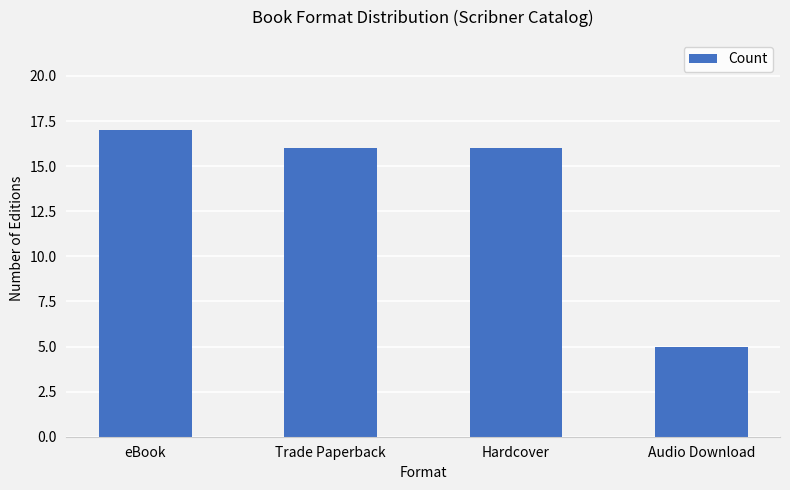

Reading left to right, what are all the values shown in this chart?

eBook=17	Trade Paperback=16	Hardcover=16	Audio Download=5